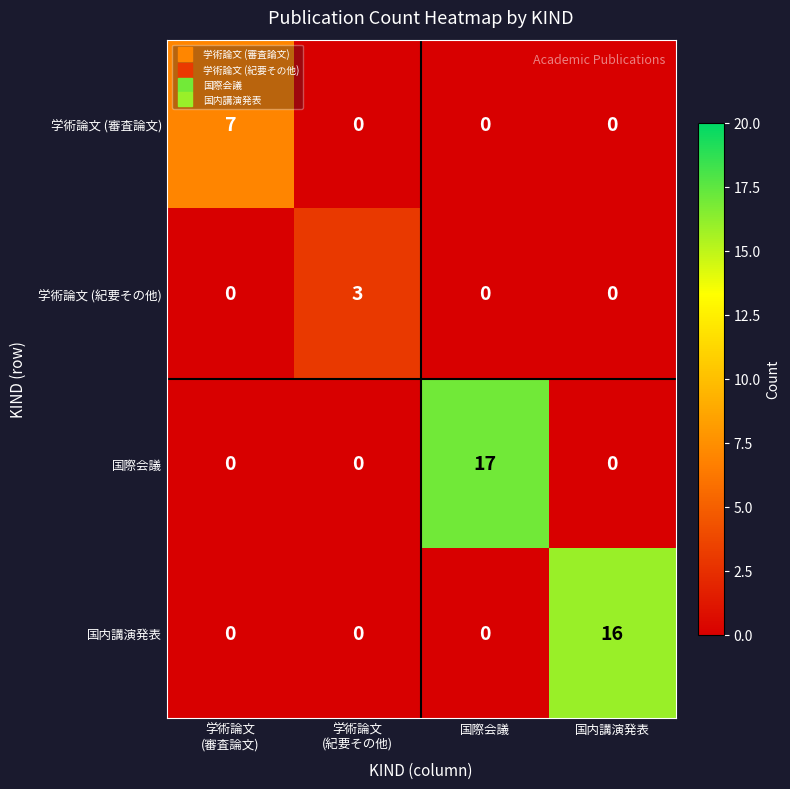

Reading left to right, what are all the values shown in this chart?

学術論文 (審査論文): 7	0	0	0
学術論文 (紀要その他): 0	3	0	0
国際会議: 0	0	17	0
国内講演発表: 0	0	0	16